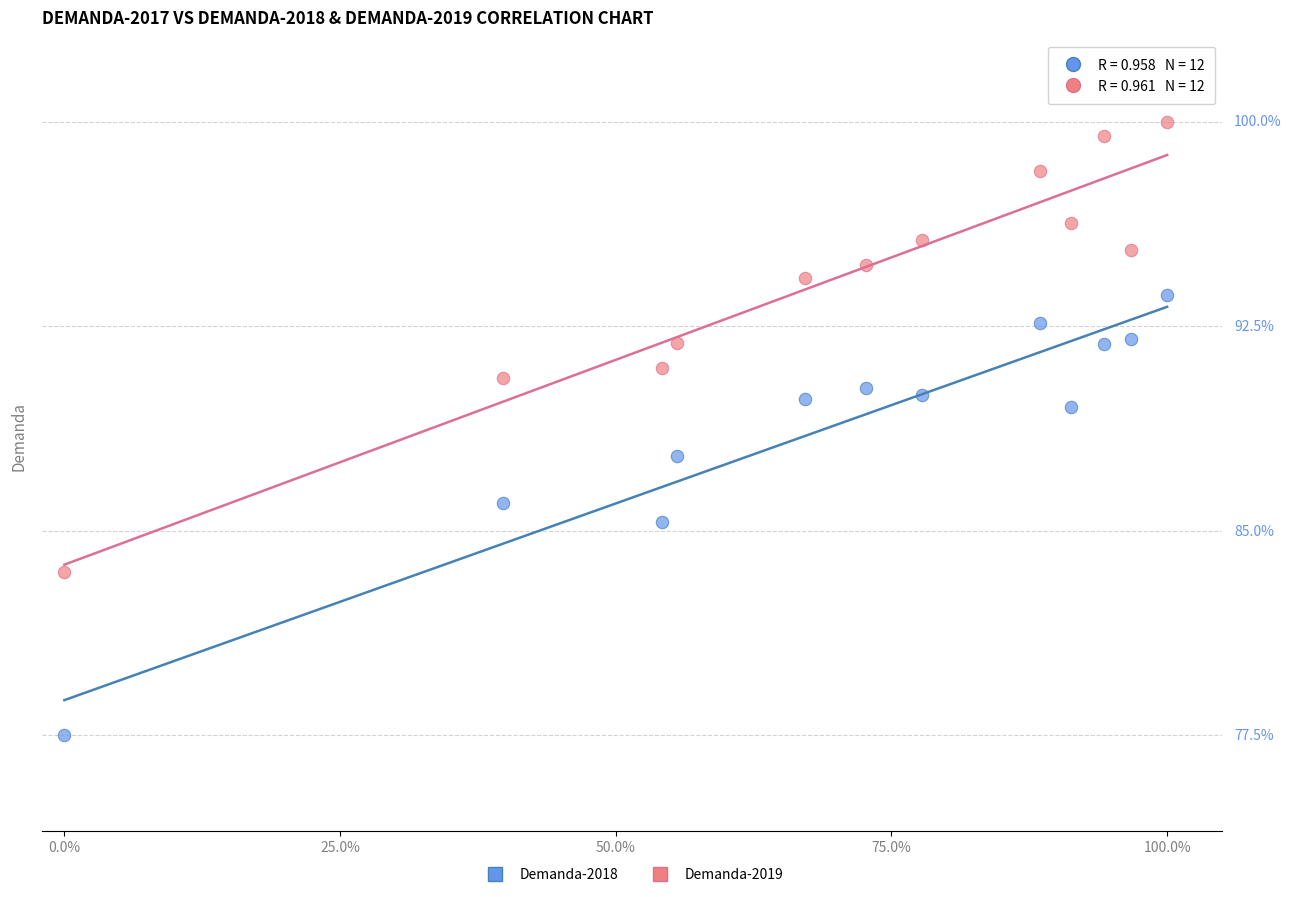

Which series reaches the maximum Y coordinate?

Demanda-2019